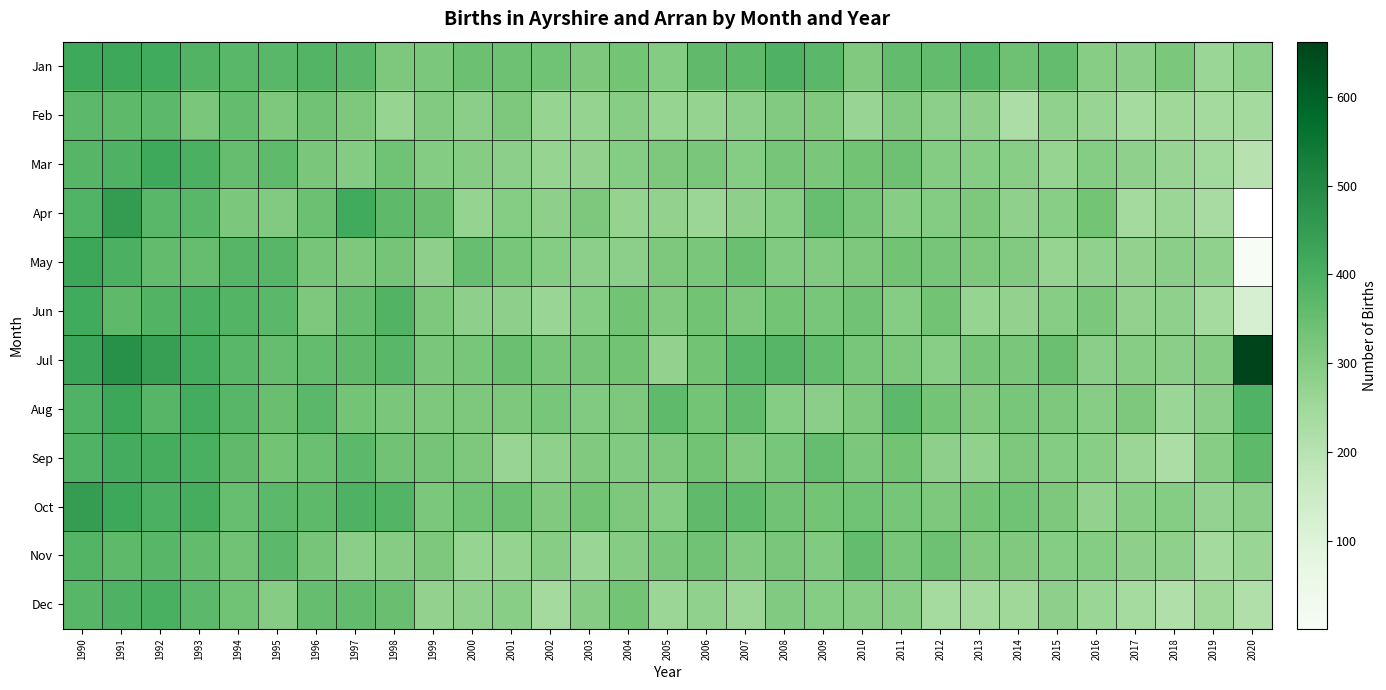

The value of Feb at 2000 is 290.0. True or false?

True